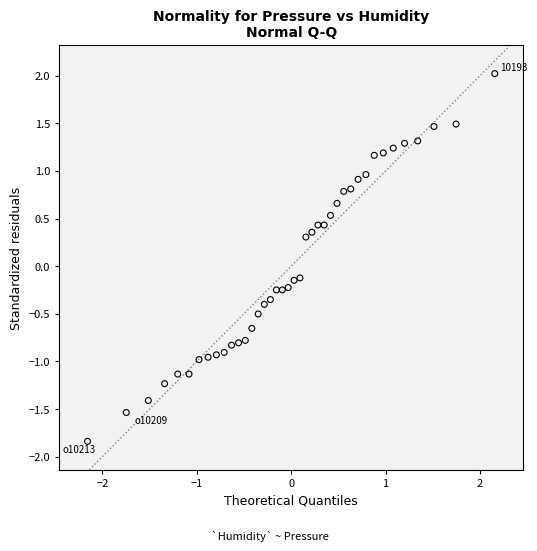

What is the range of X values (max minus min)?

4.3